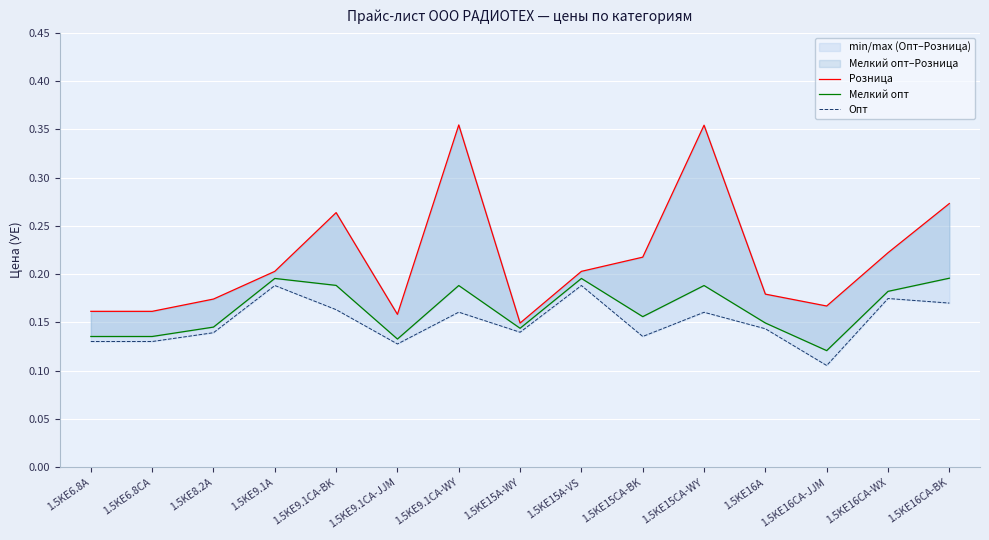

Reading right to left, what are all the values shown in this chart?

Розница: 1.5KE16CA-BK=0.3	1.5KE16CA-WX=0.2	1.5KE16CA-JJM=0.2	1.5KE16A=0.2	1.5KE15CA-WY=0.4	1.5KE15CA-BK=0.2	1.5KE15A-VS=0.2	1.5KE15A-WY=0.1	1.5KE9.1CA-WY=0.4	1.5KE9.1CA-JJM=0.2	1.5KE9.1CA-BK=0.3	1.5KE9.1A=0.2	1.5KE8.2A=0.2	1.5KE6.8CA=0.2	1.5KE6.8A=0.2
Мелкий опт: 1.5KE16CA-BK=0.2	1.5KE16CA-WX=0.2	1.5KE16CA-JJM=0.1	1.5KE16A=0.1	1.5KE15CA-WY=0.2	1.5KE15CA-BK=0.2	1.5KE15A-VS=0.2	1.5KE15A-WY=0.1	1.5KE9.1CA-WY=0.2	1.5KE9.1CA-JJM=0.1	1.5KE9.1CA-BK=0.2	1.5KE9.1A=0.2	1.5KE8.2A=0.1	1.5KE6.8CA=0.1	1.5KE6.8A=0.1
Опт: 1.5KE16CA-BK=0.2	1.5KE16CA-WX=0.2	1.5KE16CA-JJM=0.1	1.5KE16A=0.1	1.5KE15CA-WY=0.2	1.5KE15CA-BK=0.1	1.5KE15A-VS=0.2	1.5KE15A-WY=0.1	1.5KE9.1CA-WY=0.2	1.5KE9.1CA-JJM=0.1	1.5KE9.1CA-BK=0.2	1.5KE9.1A=0.2	1.5KE8.2A=0.1	1.5KE6.8CA=0.1	1.5KE6.8A=0.1